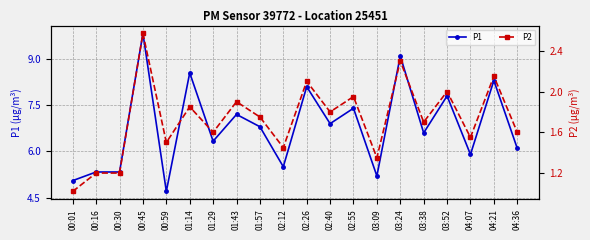

List the series in order of their overall mean, highest first.

P1, P2